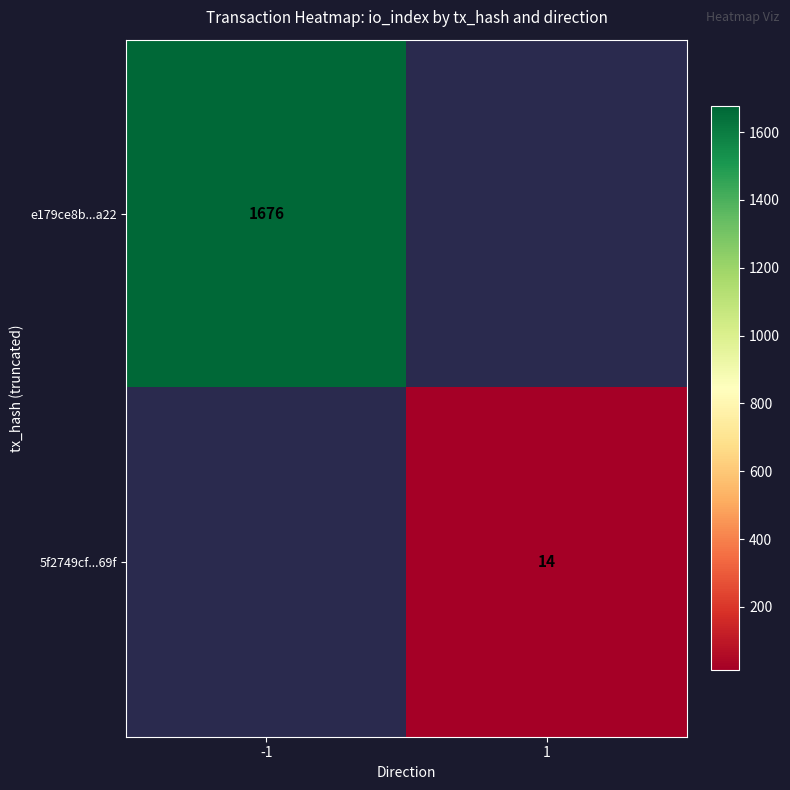

How many categories are shown in the chart?

2